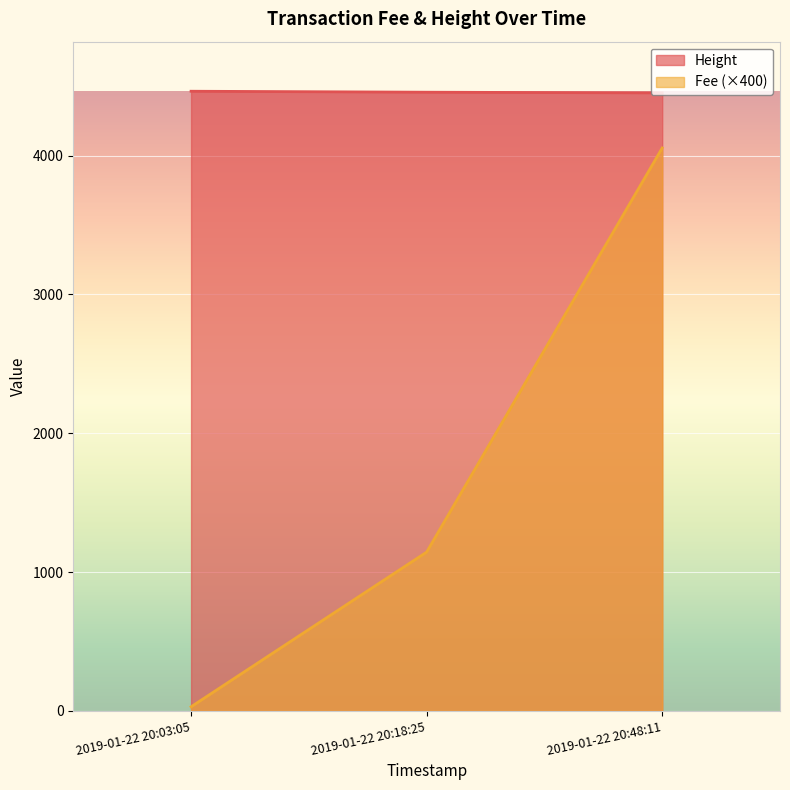

Which series has the widest spread of values?

Fee (×400)